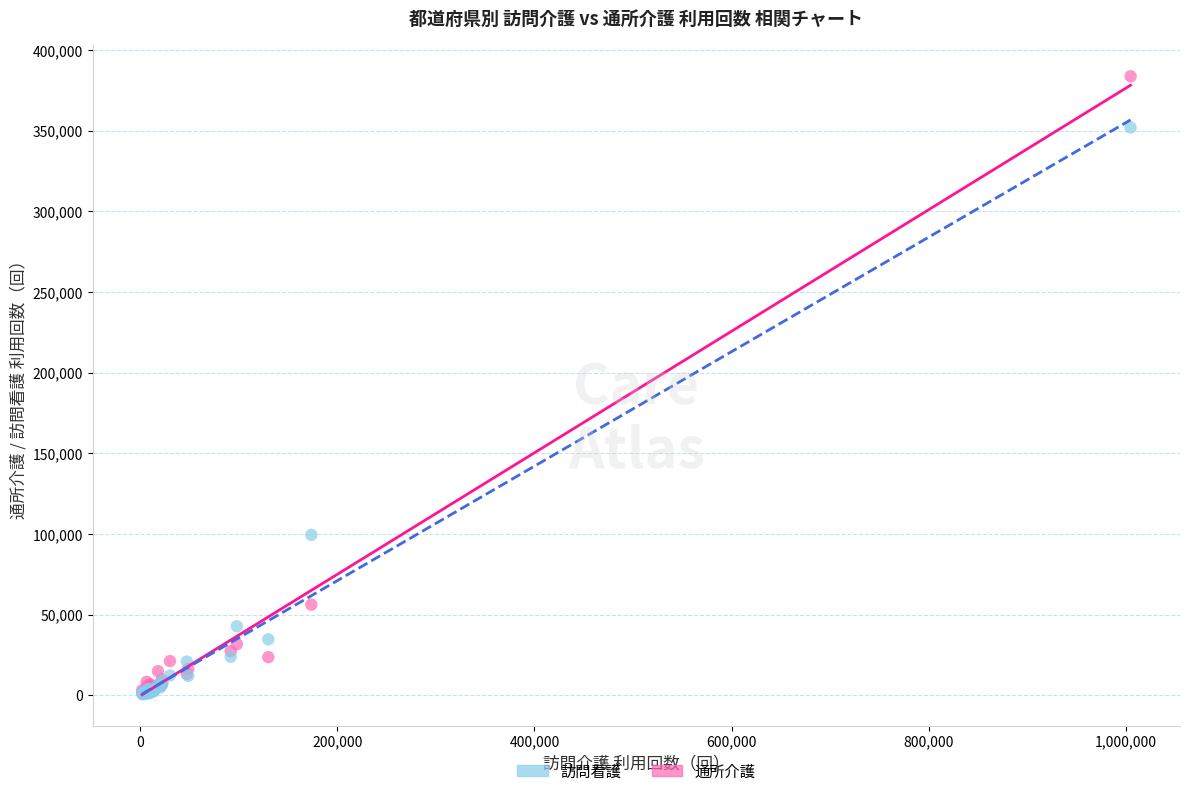

Across all series, what Y value is closest to 192143?

99431